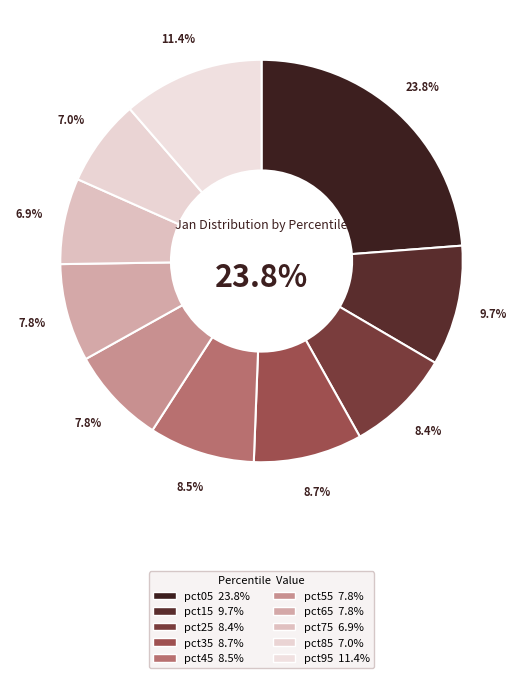

Which category has the smallest portion of the pie?

pct75